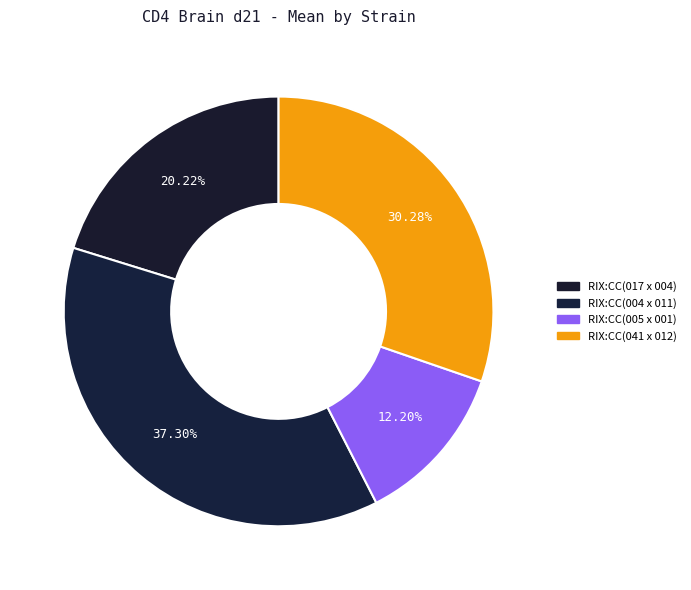

Is it true that RIX:CC(041 x 012) is 24% of the pie?

False